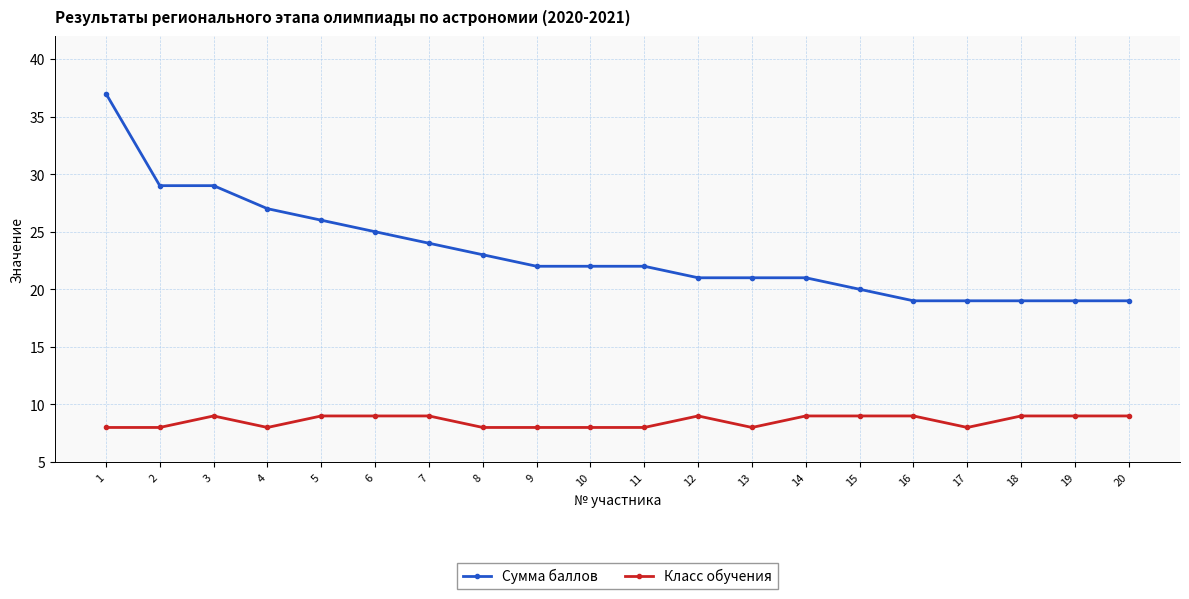

At 13, list the series in order from largest to smallest.

Сумма баллов, Класс обучения